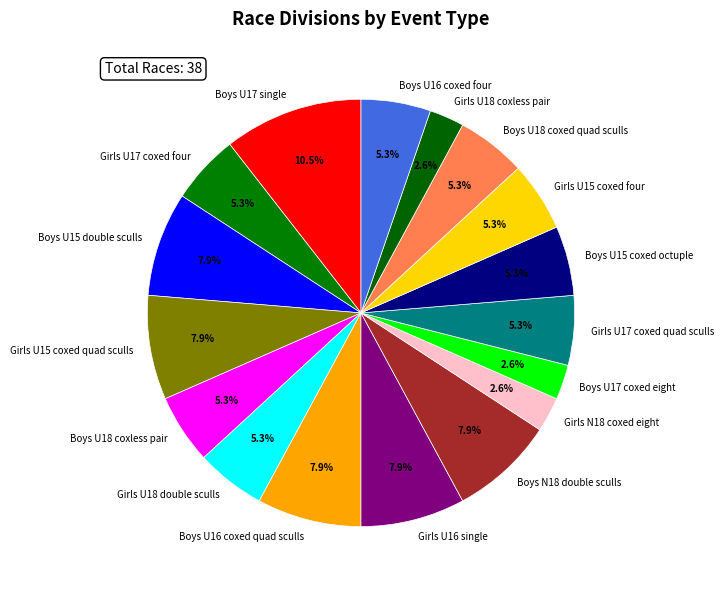

What is the ratio of the value at Boys N18 double sculls to the value at Girls U18 coxless pair?

3.0